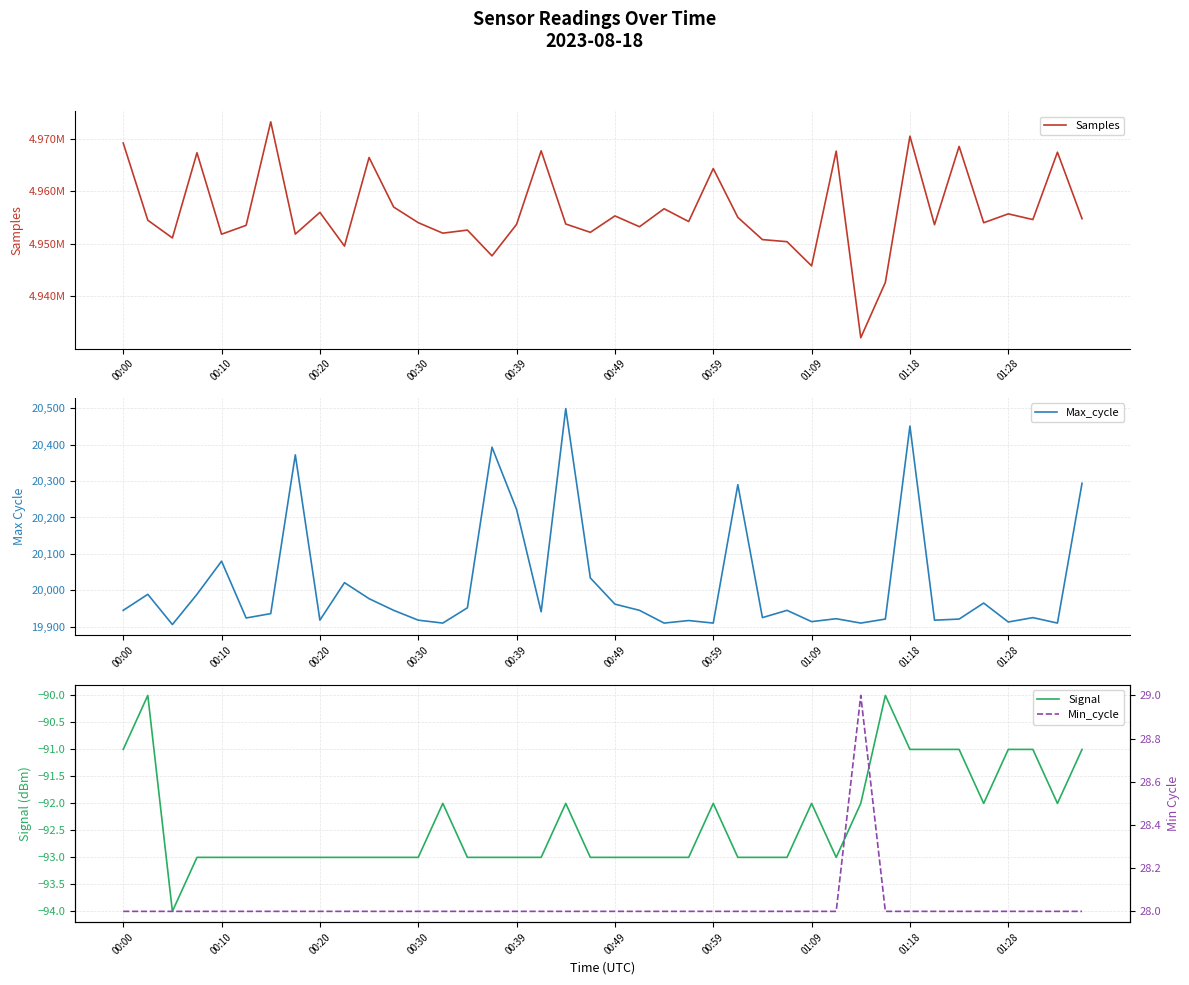

What is the minimum value for Max_cycle?

19906